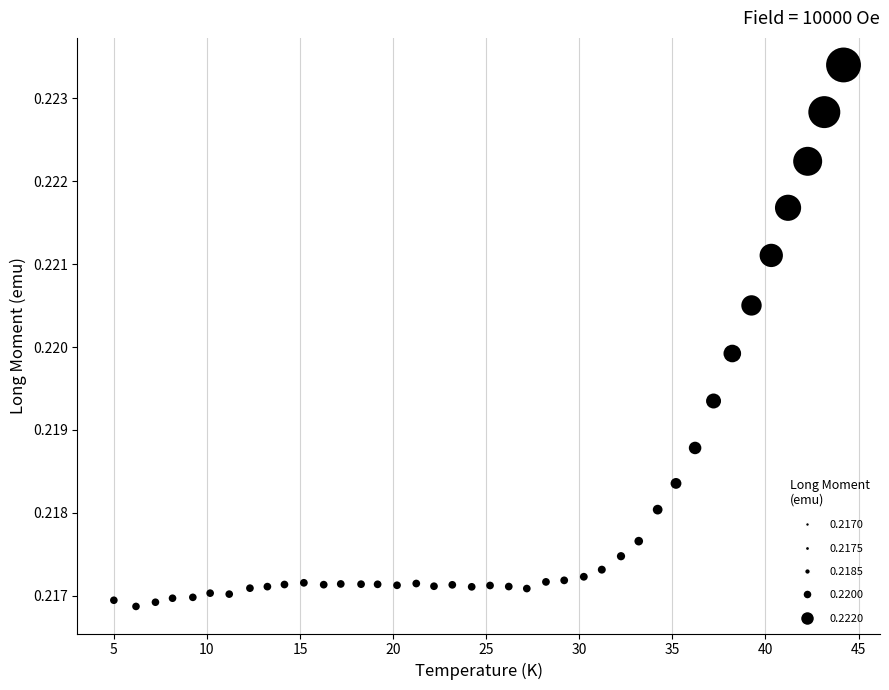

What is the range of X values (max minus min)?

39.2